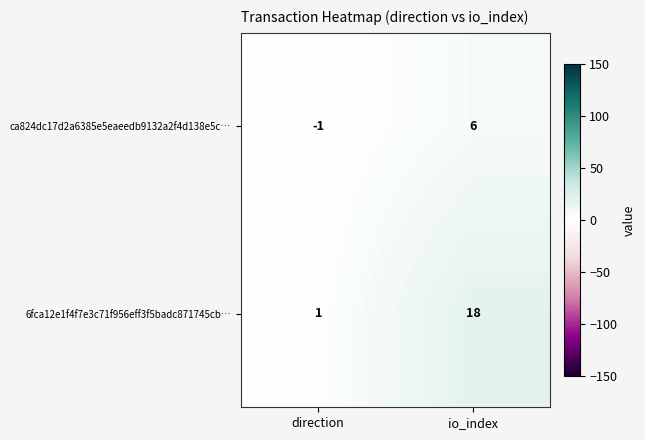

At which category does the chart reach its peak across all series?

io_index